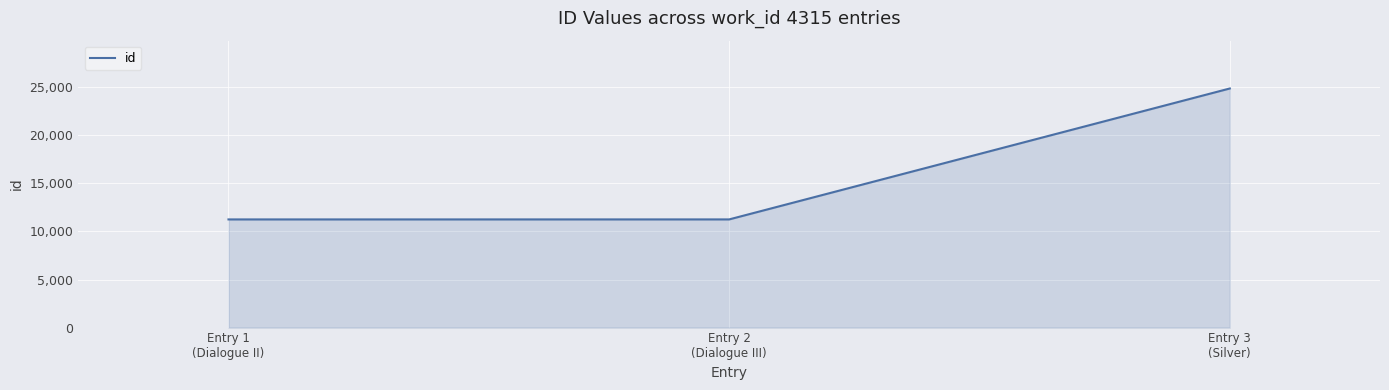

Between Entry 3
(Silver) and Entry 1
(Dialogue II), which is larger?

Entry 3
(Silver)